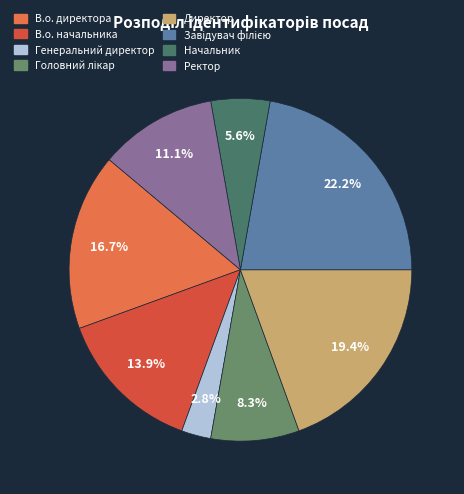

How much of the chart is everything except Головний лікар?

91.7%